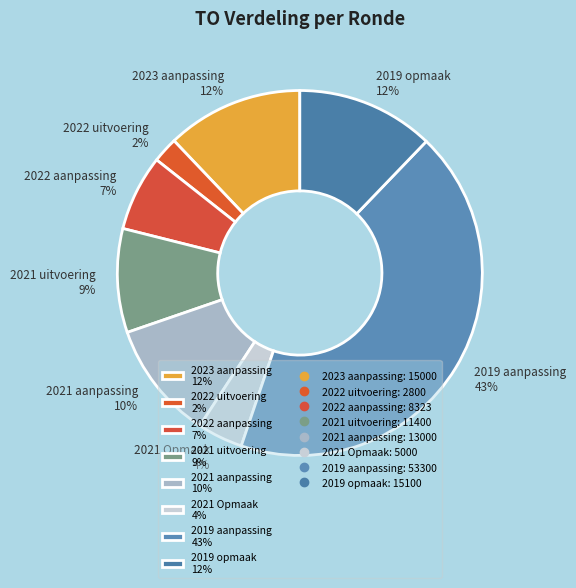

Does any single category account for the majority?

No